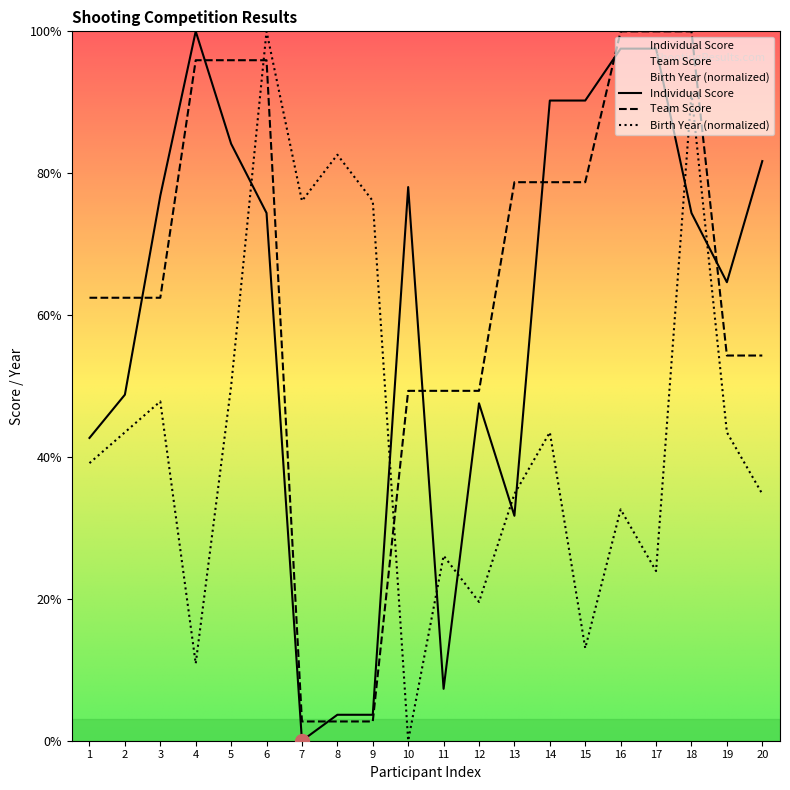

Where is the first local minimum for Birth Year?

4